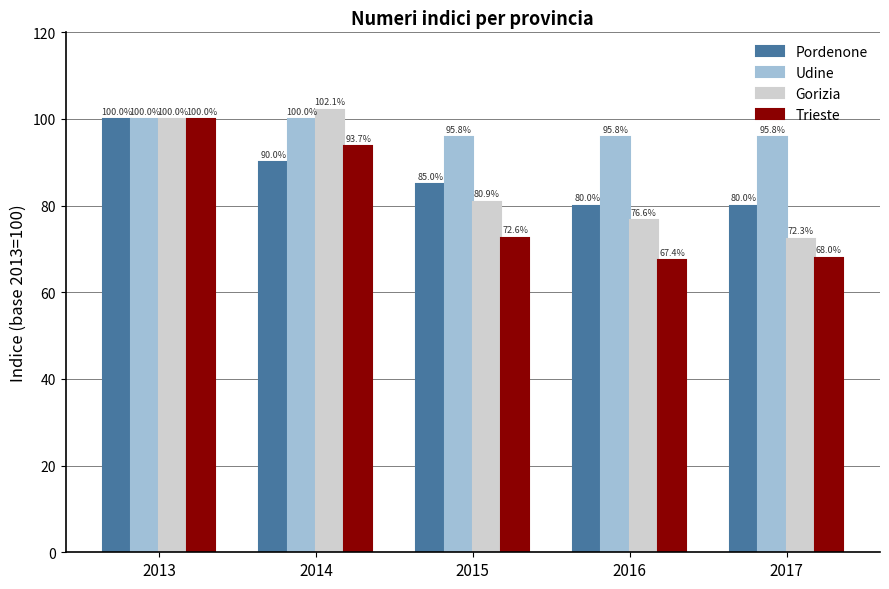

Reading left to right, extract all data points from this chart.

Pordenone: 100.0	90.0	85.0	80.0	80.0
Udine: 100.0	100.0	95.8	95.8	95.8
Gorizia: 100.0	102.1	80.9	76.6	72.3
Trieste: 100.0	93.7	72.6	67.4	68.0